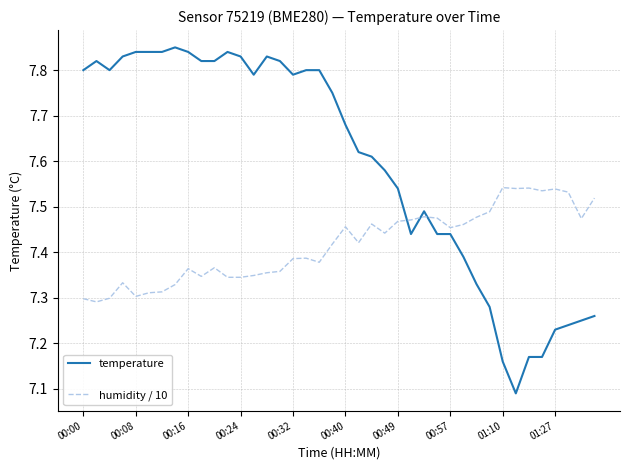

List the series in order of their overall mean, lowest first.

humidity / 10, temperature